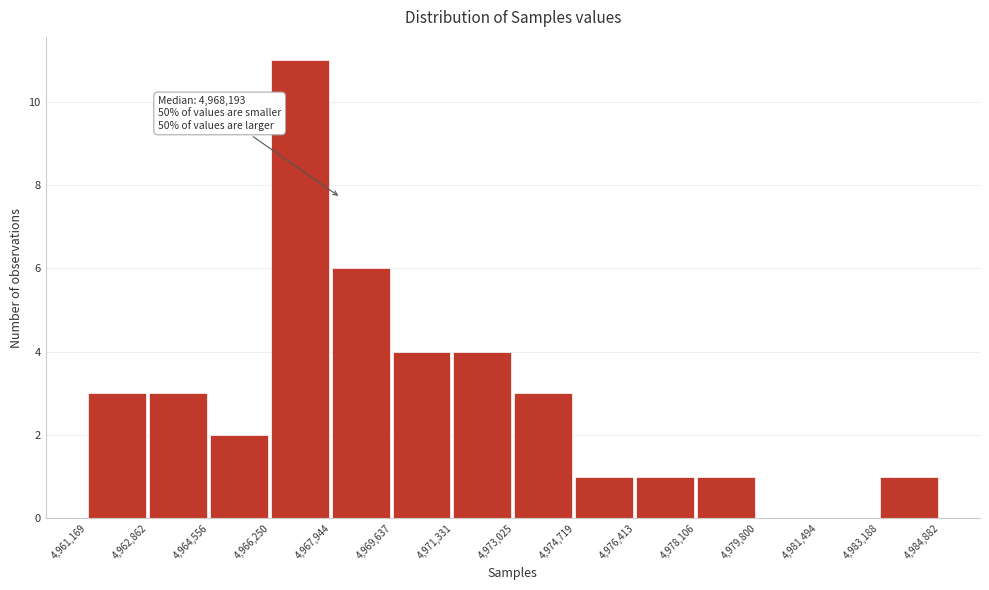

Over which range of the x-axis is the bar tallest?

4,966,250 to 4,967,944